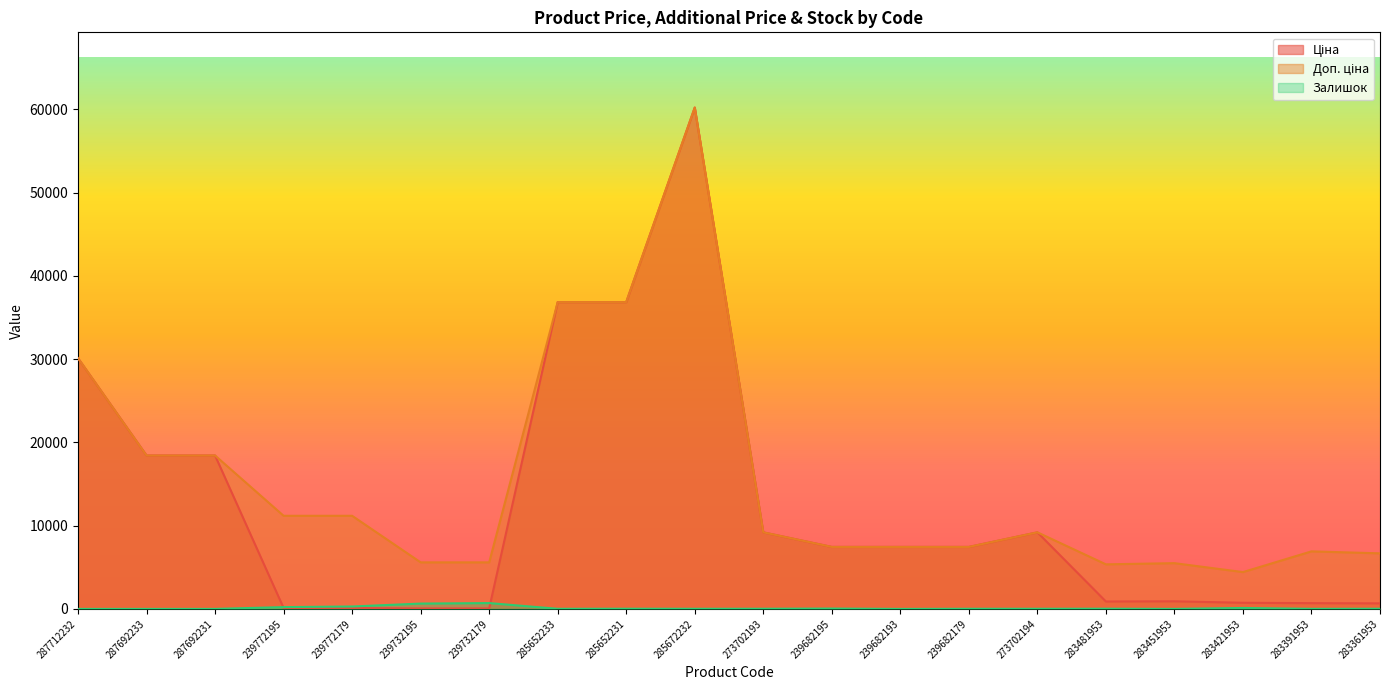

What is the difference between the highest and lowest values at 283361953?

6653.6